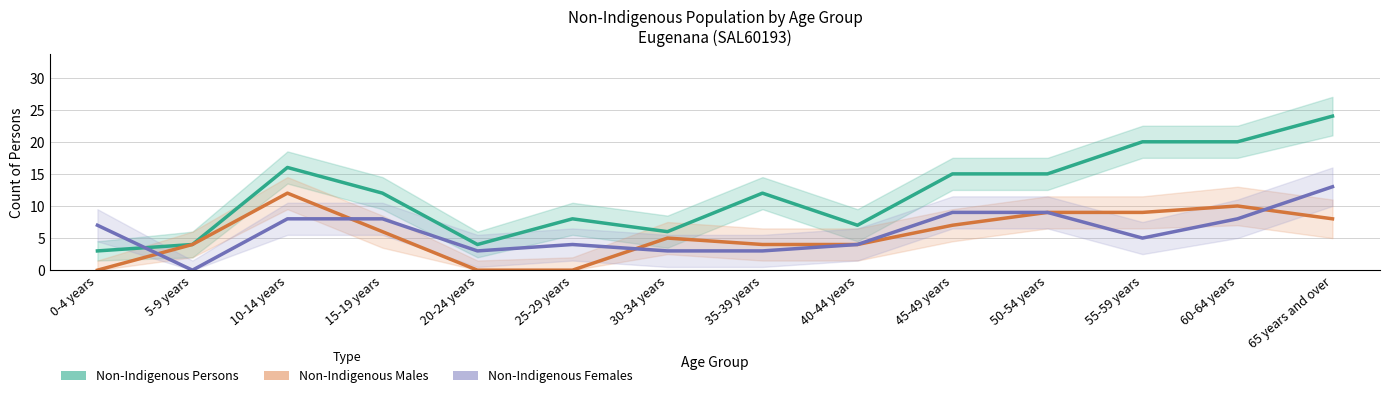

Does the chart have visible grid lines?

Yes